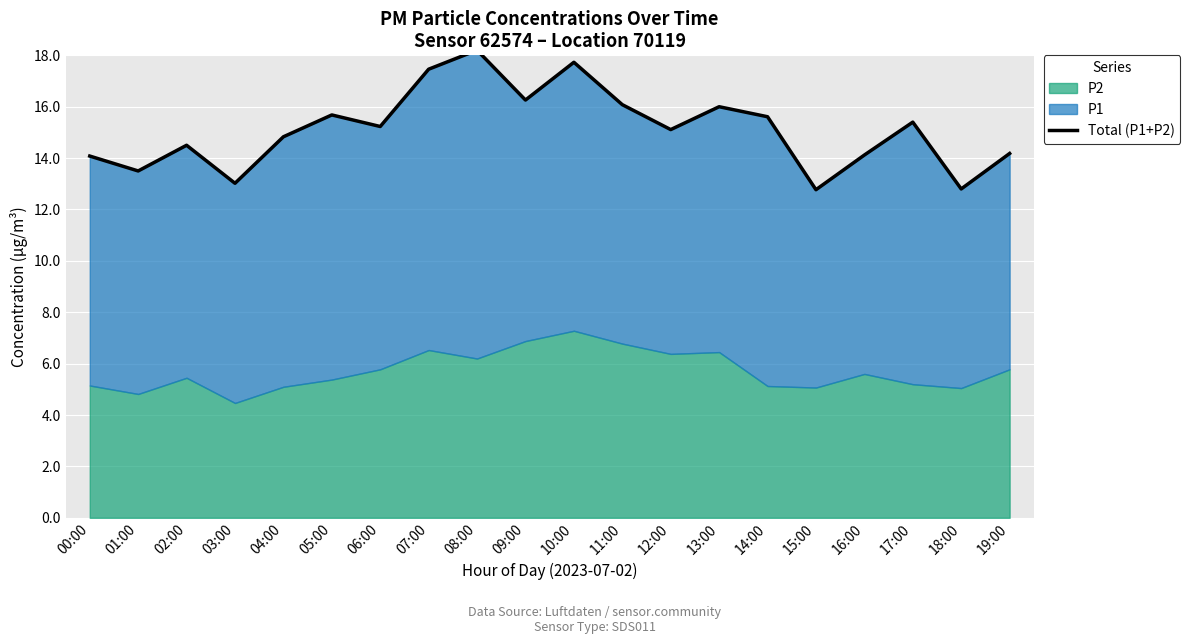

Reading right to left, list all the values displayed in this chart.

19:00=14.2	18:00=12.8	17:00=15.4	16:00=14.1	15:00=12.8	14:00=15.6	13:00=16.0	12:00=15.1	11:00=16.1	10:00=17.7	09:00=16.3	08:00=18.2	07:00=17.5	06:00=15.2	05:00=15.7	04:00=14.8	03:00=13.0	02:00=14.5	01:00=13.5	00:00=14.1